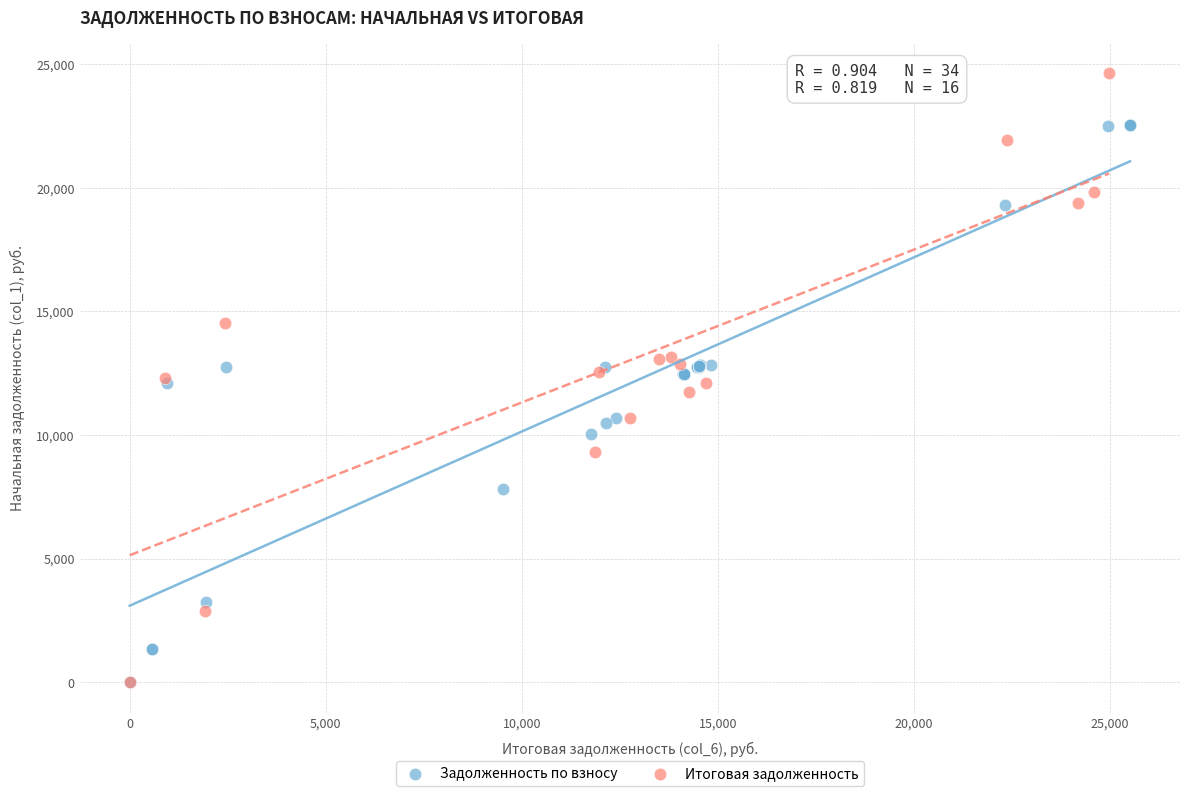

Which series reaches the maximum Y coordinate?

Итоговая задолженность